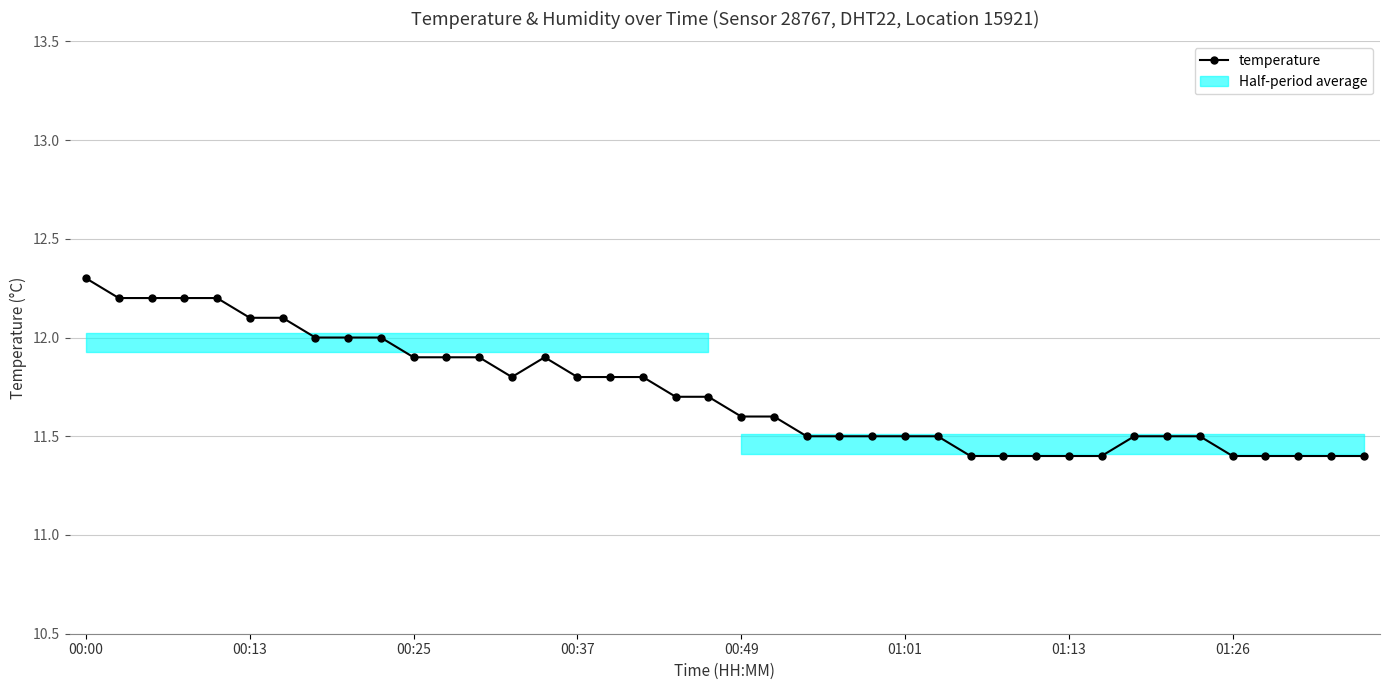

Approximately how many times larger is the value at 00:00 compared to 17?

1.0